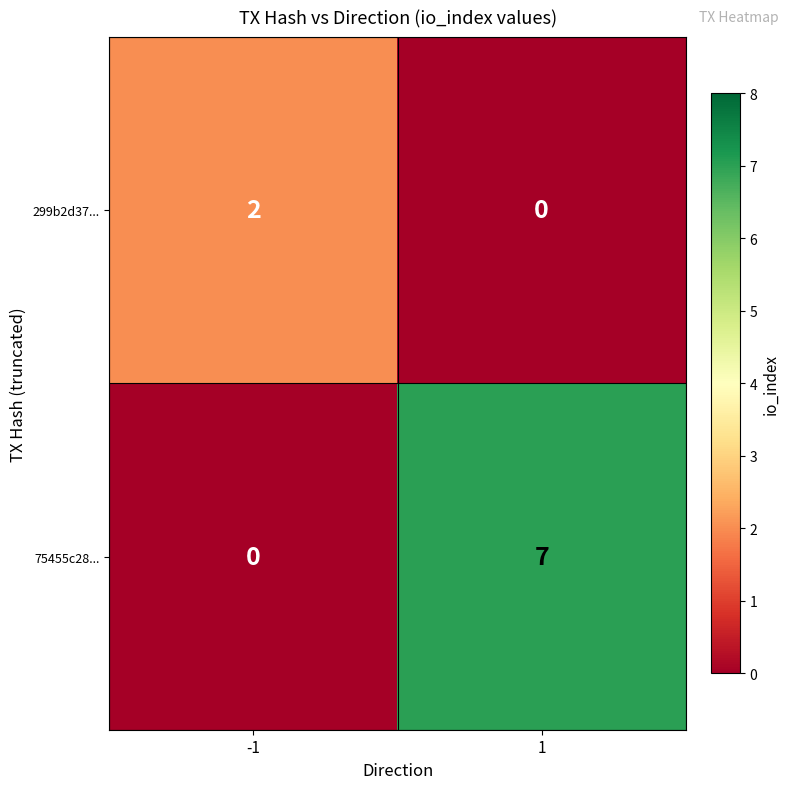

Reading left to right, list all the values displayed in this chart.

299b2d37...: 2	0
75455c28...: 0	7